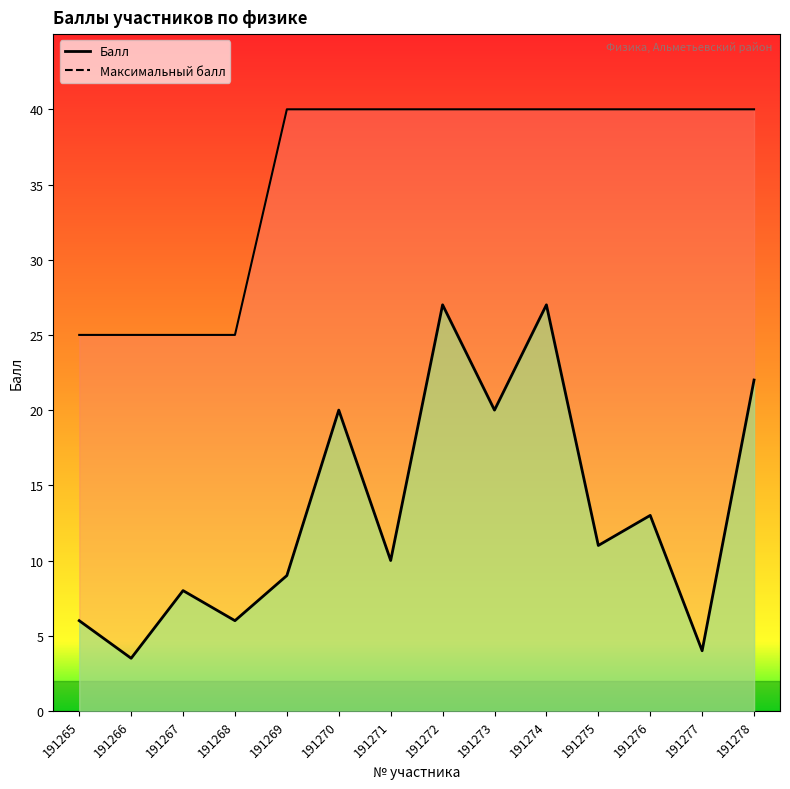

What are all the series names shown in the legend?

Балл, Максимальный балл